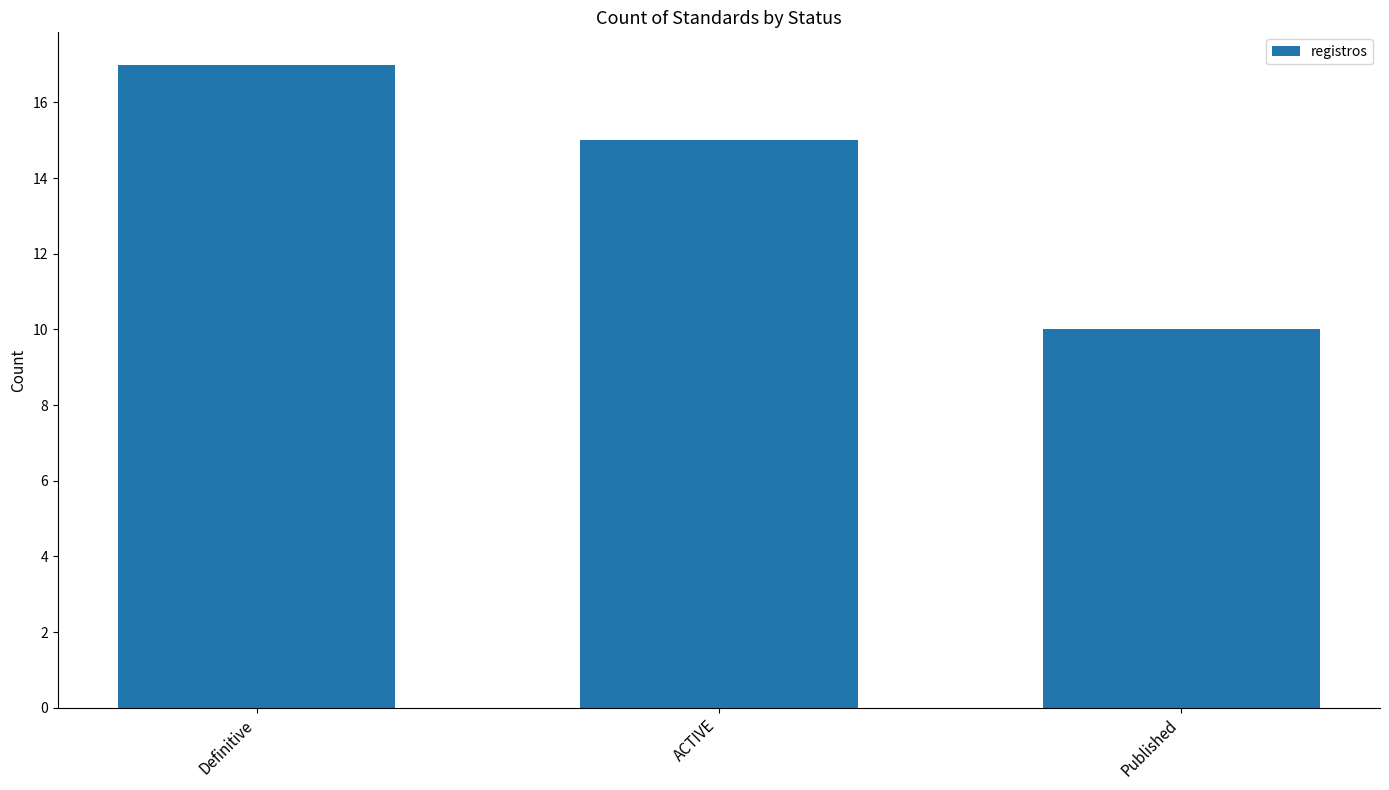

Rank the categories by value from lowest to highest.

Published, ACTIVE, Definitive